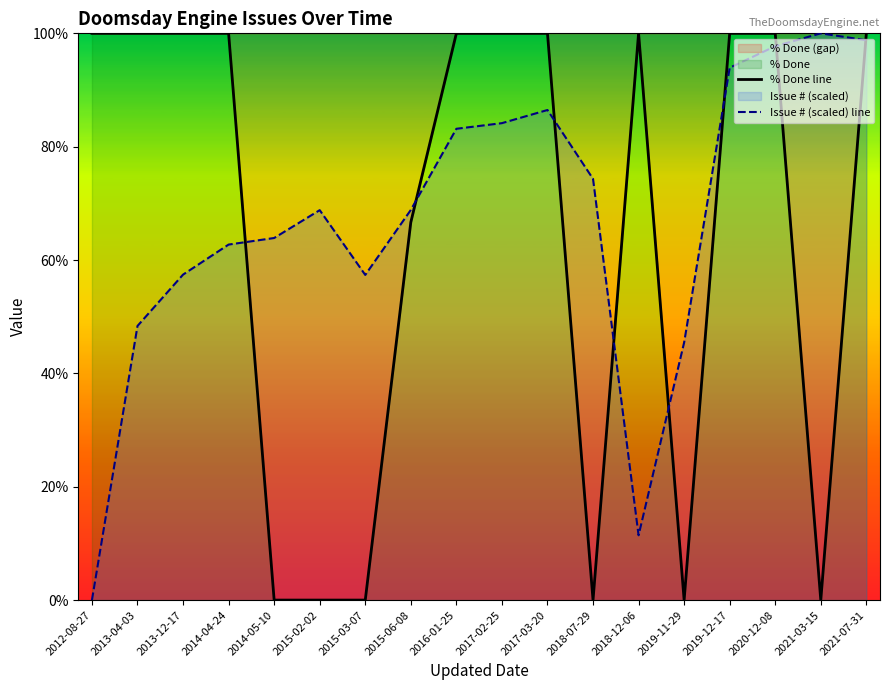

Rank the series by their maximum value, from lowest to highest.

% Done line, Issue # (scaled) line